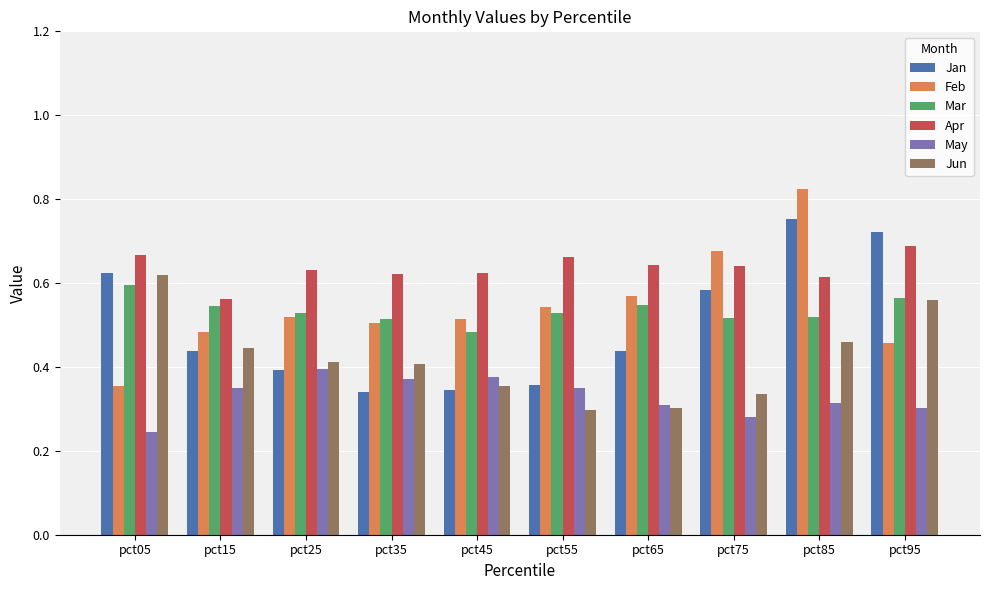

Which series has the largest range (max minus min)?

Feb